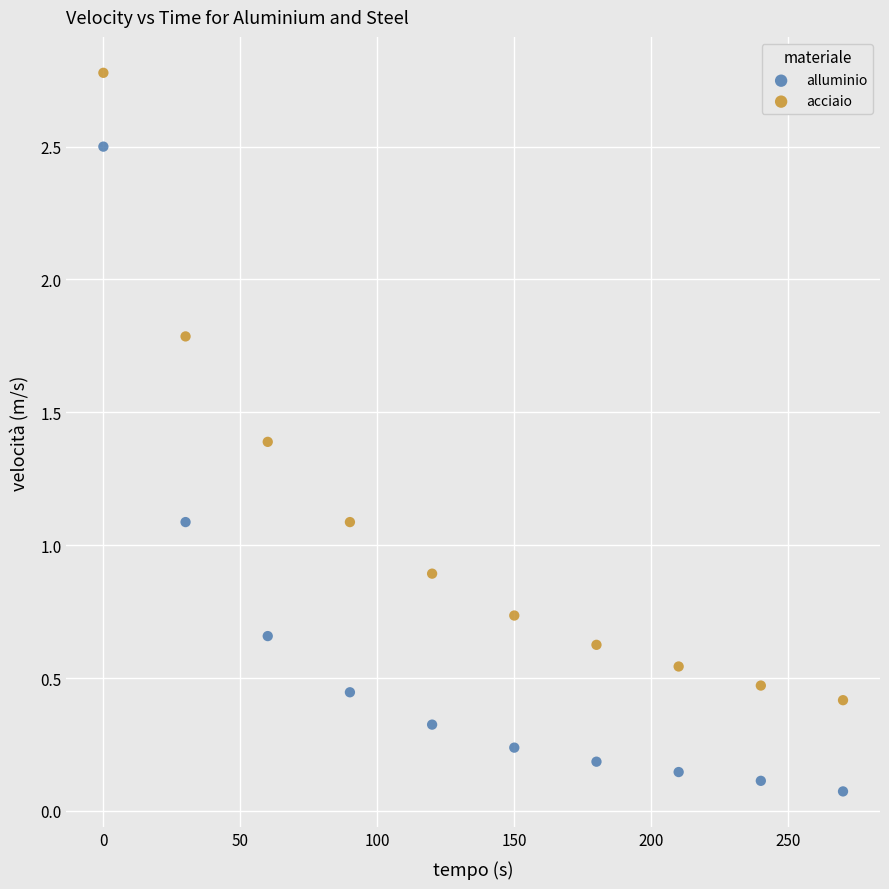

Which series contains the lowest Y value?

alluminio